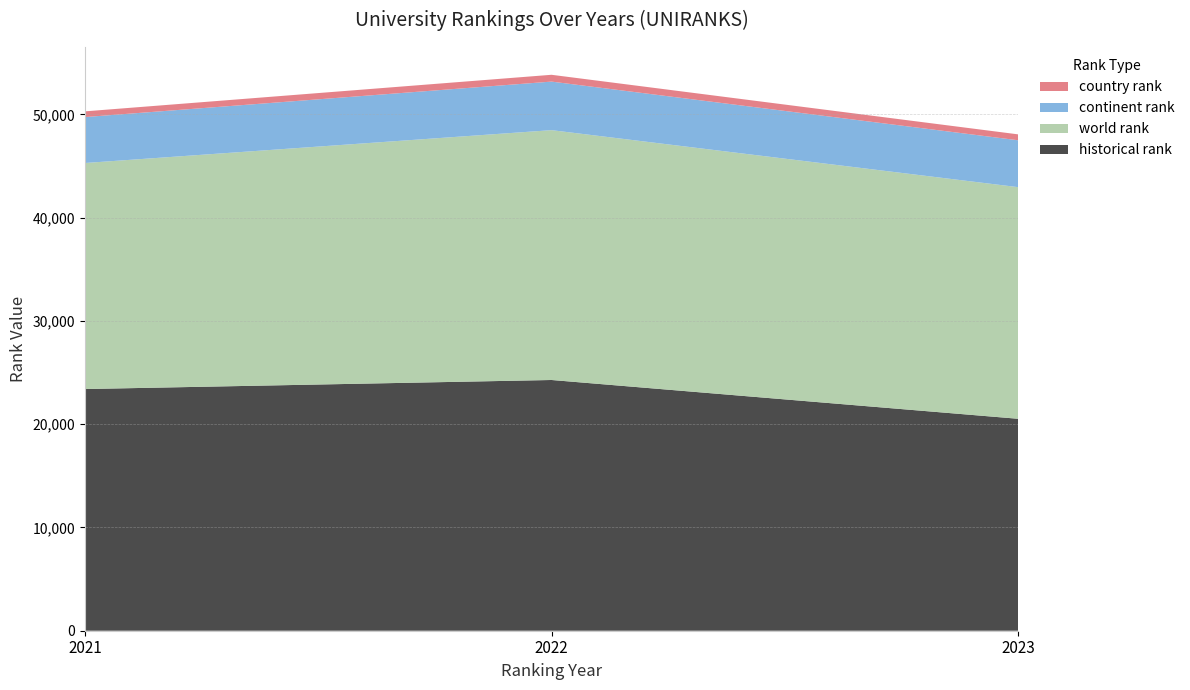

Reading left to right, what are all the values shown in this chart?

world rank: 2021=21887.0	2022=24193.0	2023=22429.0
continent rank: 2021=4450.0	2022=4702.0	2023=4540.0
country rank: 2021=552.0	2022=659.0	2023=572.0
historical rank: 2021=23402.5	2022=24279.0	2023=20523.5